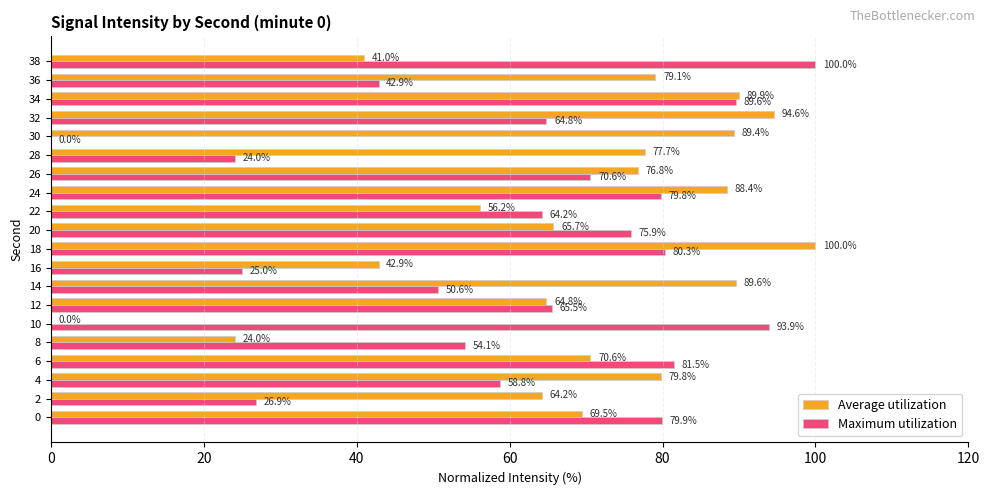

Which series has the largest total across all categories?

Average utilization